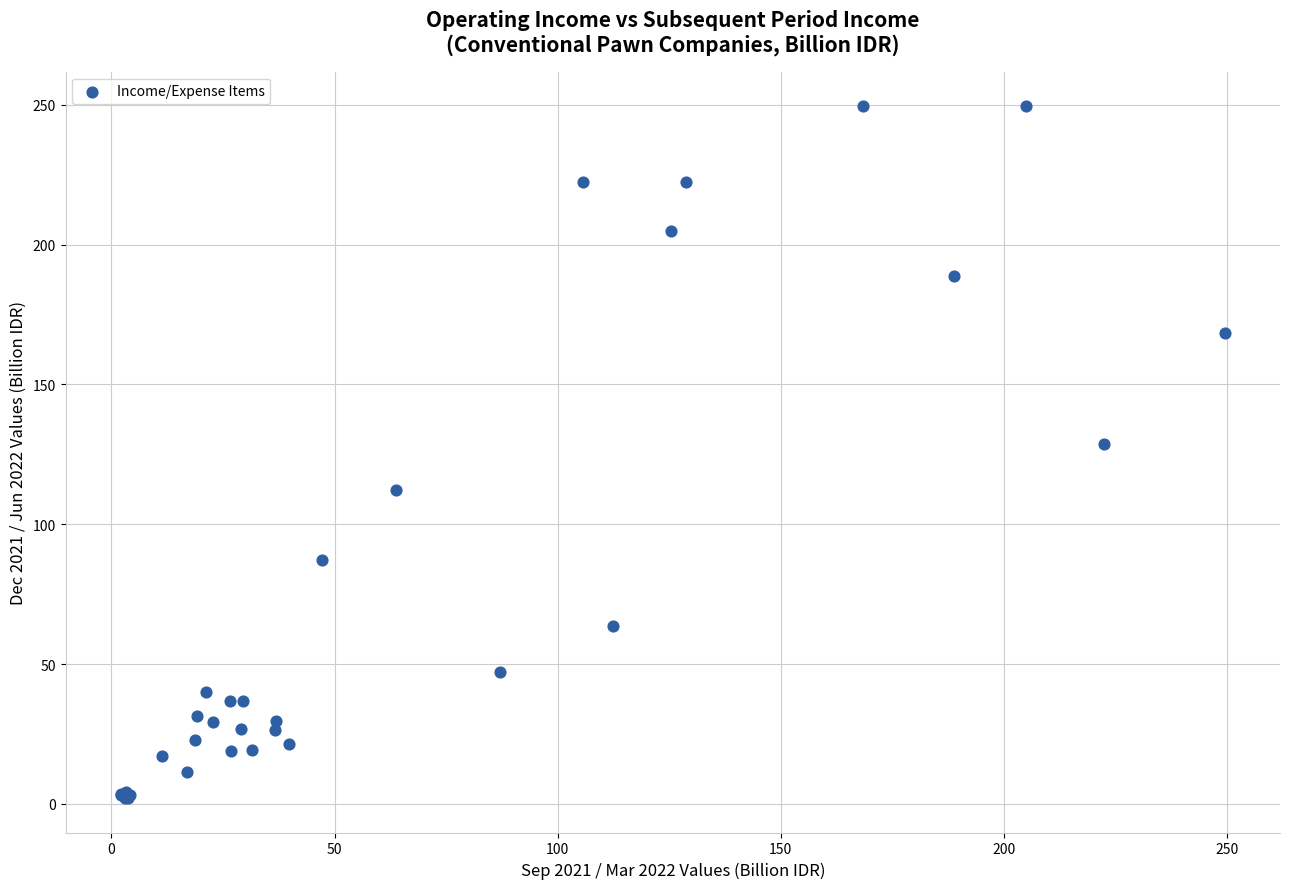

What Y value in the scatter plot is closest to 125?

128.8